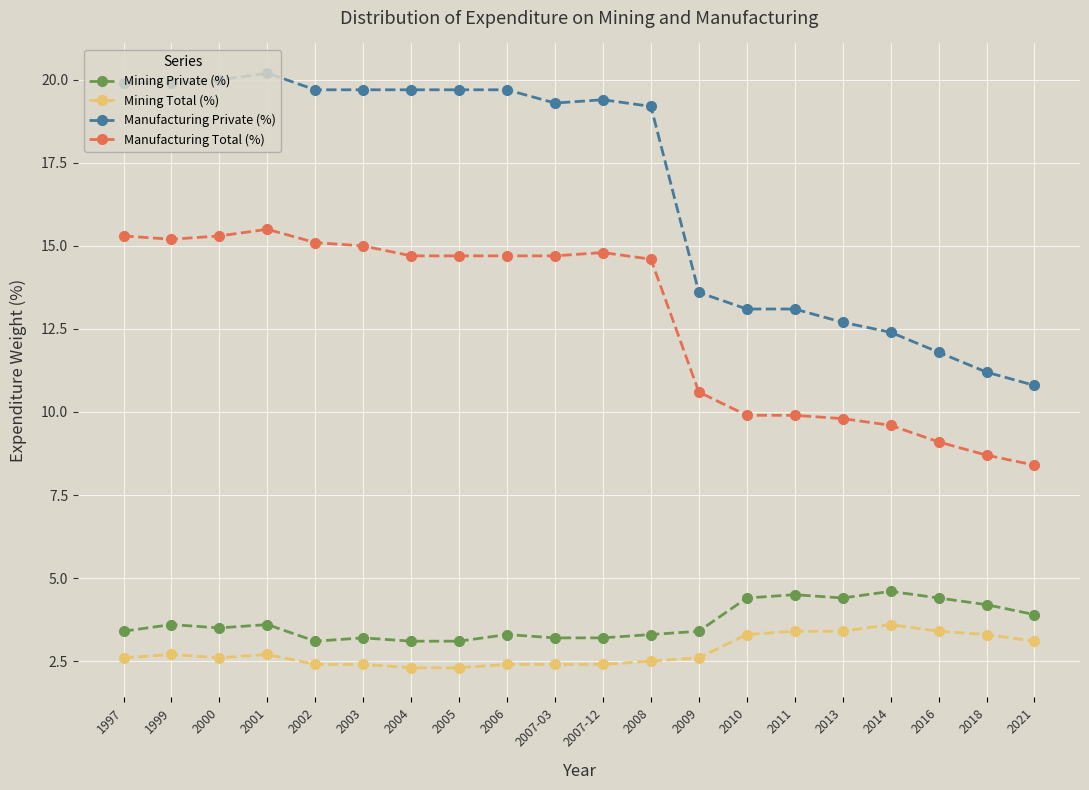

How many lines are shown in the chart?

4